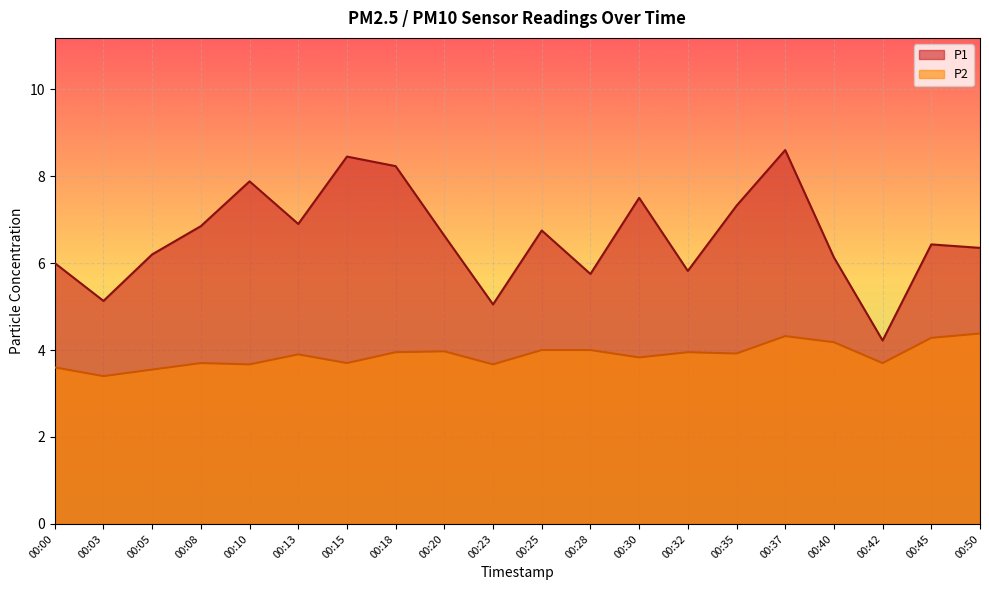

How many interior local peaks does the P1 series have?

6